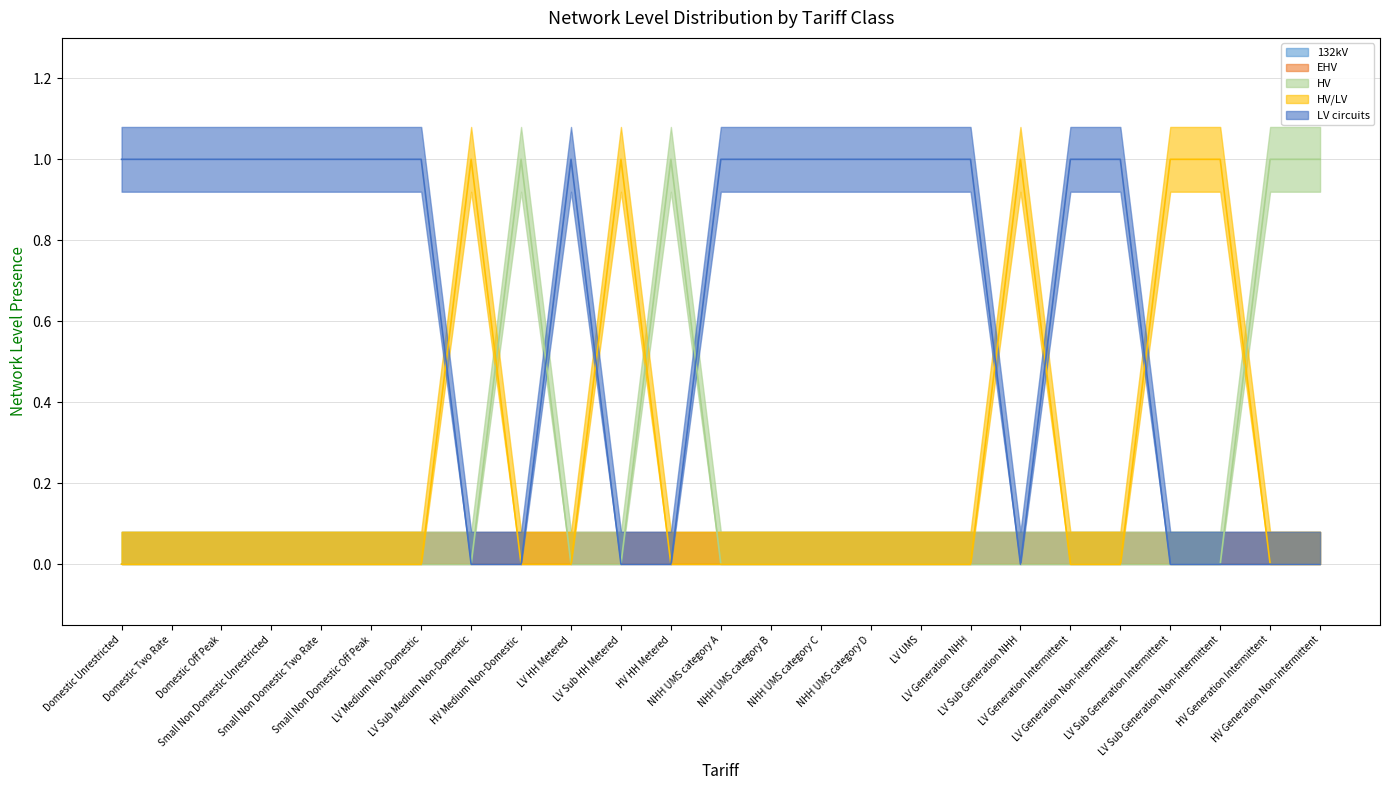

What is the total value across all series at LV HH Metered?

1